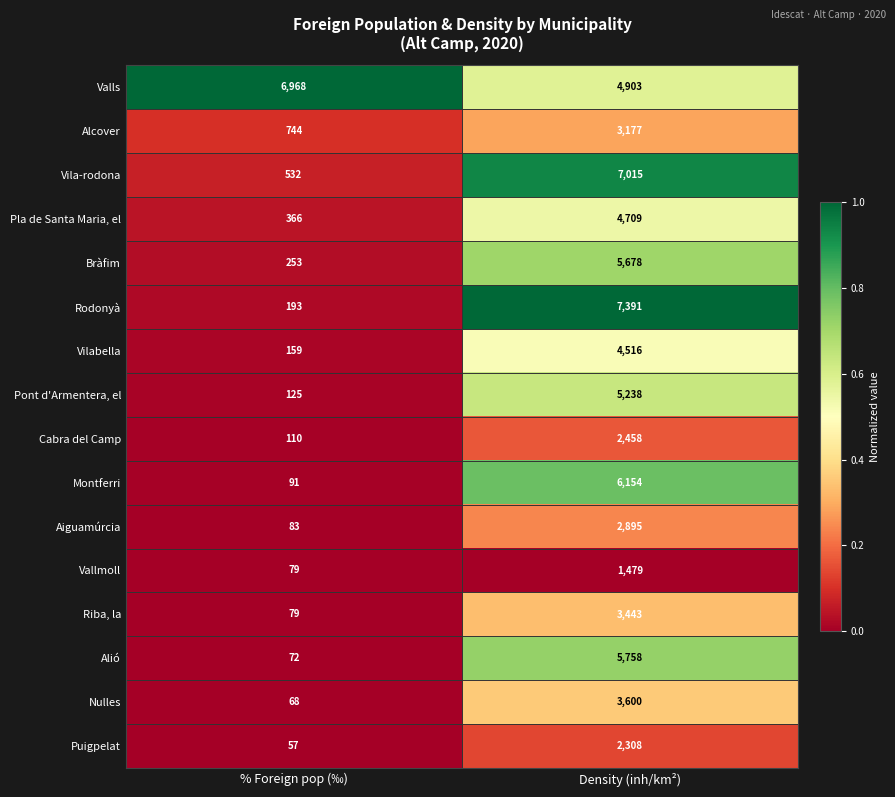

At which label does Montferri reach its minimum?

% Foreign pop (‰)